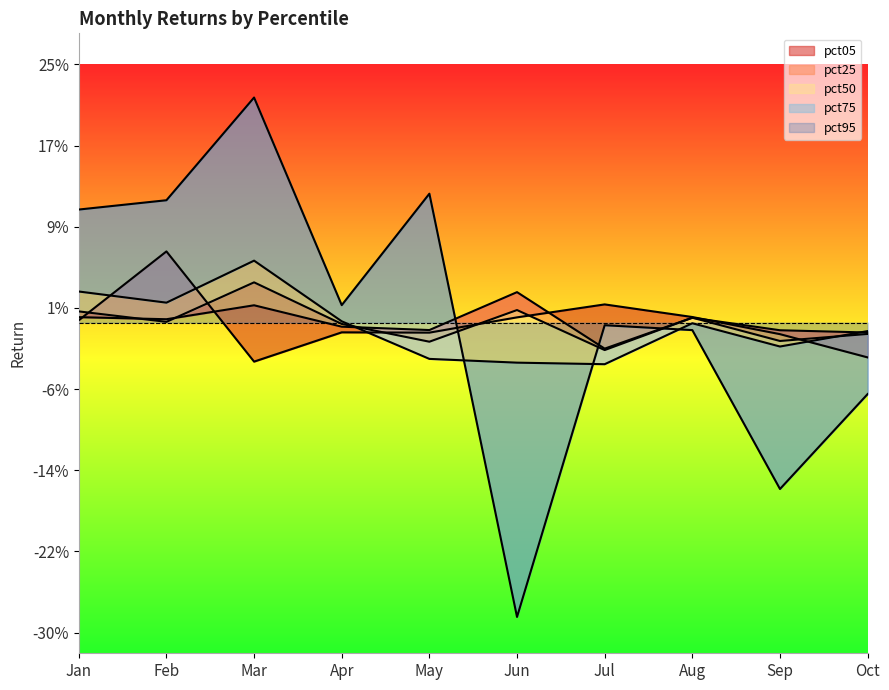

True or false: pct75 and pct25 intersect in this chart.

True